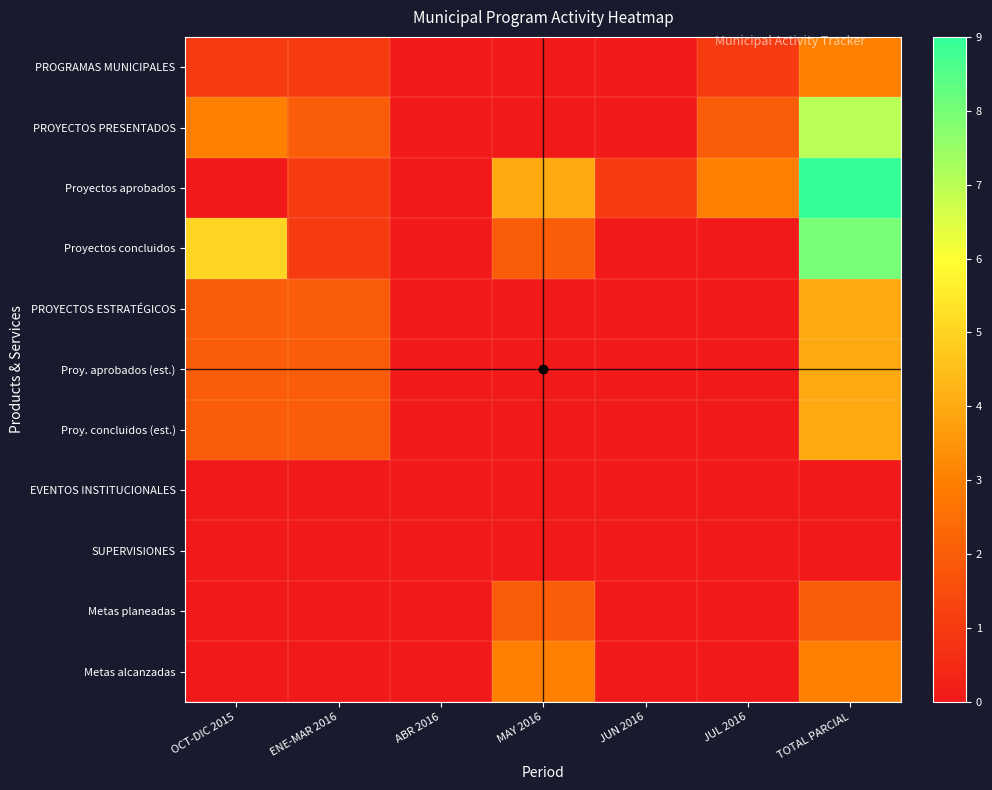

How many categories are shown in the chart?

7